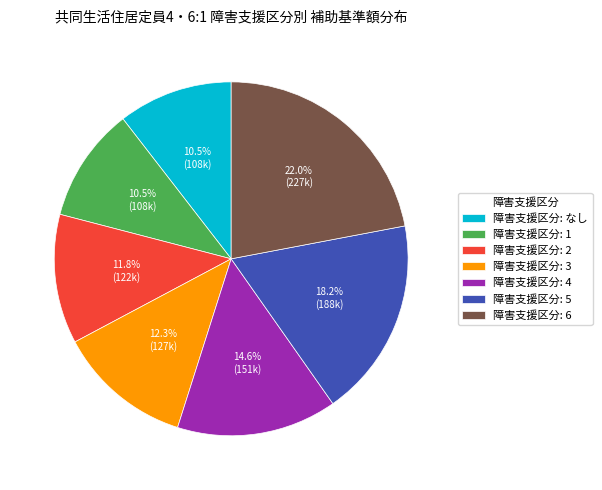

What is the largest slice in the pie chart?

障害支援区分: 6